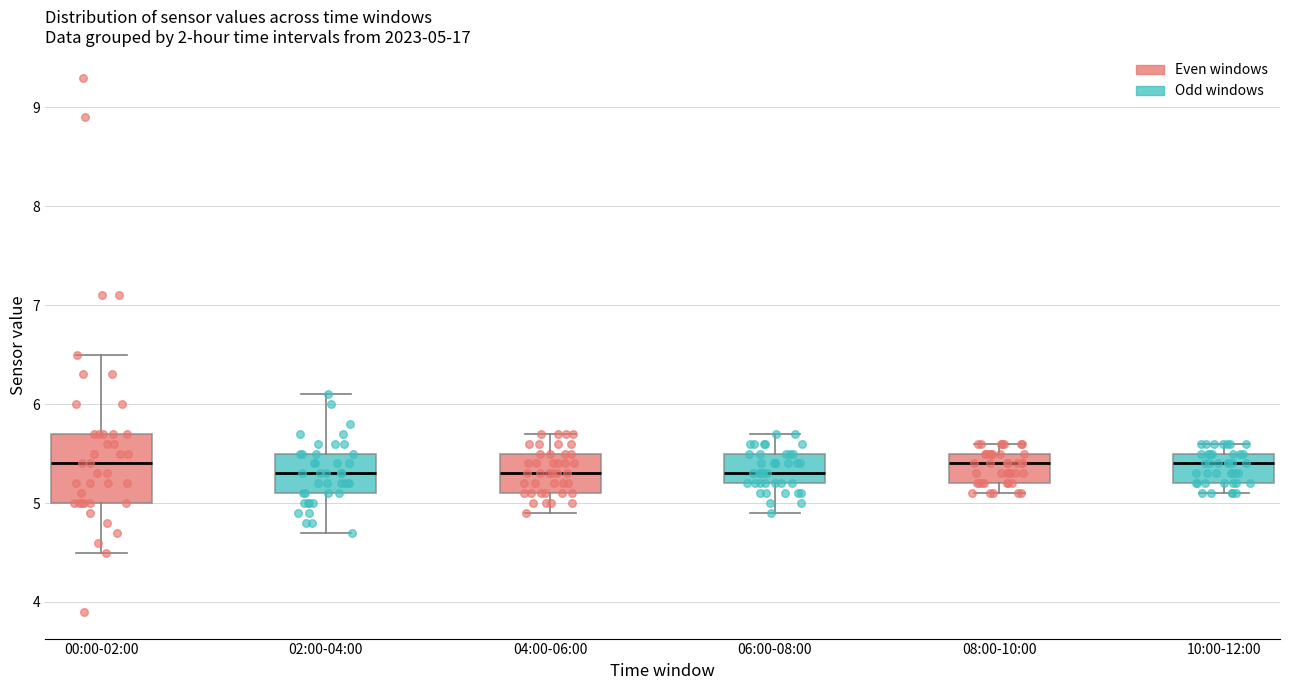

Which box is the tallest, from its lower edge to its upper edge?

00:00-02:00